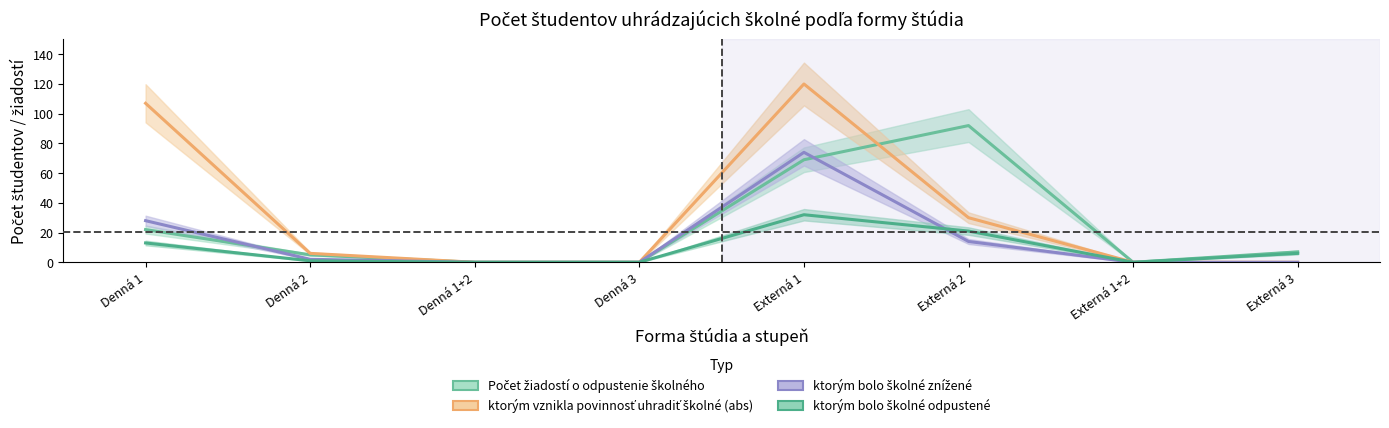

Reading right to left, list all the values displayed in this chart.

Počet žiadostí o odpustenie školného: Externá 3=7	Externá 1+2=0	Externá 2=92	Externá 1=69	Denná 3=0	Denná 1+2=0	Denná 2=5	Denná 1=22
ktorým vznikla povinnosť uhradiť školné (abs): Externá 3=0	Externá 1+2=0	Externá 2=30	Externá 1=120	Denná 3=0	Denná 1+2=0	Denná 2=6	Denná 1=107
ktorým bolo školné znížené: Externá 3=0	Externá 1+2=0	Externá 2=14	Externá 1=74	Denná 3=0	Denná 1+2=0	Denná 2=2	Denná 1=28
ktorým bolo školné odpustené: Externá 3=6	Externá 1+2=0	Externá 2=21	Externá 1=32	Denná 3=0	Denná 1+2=0	Denná 2=1	Denná 1=13